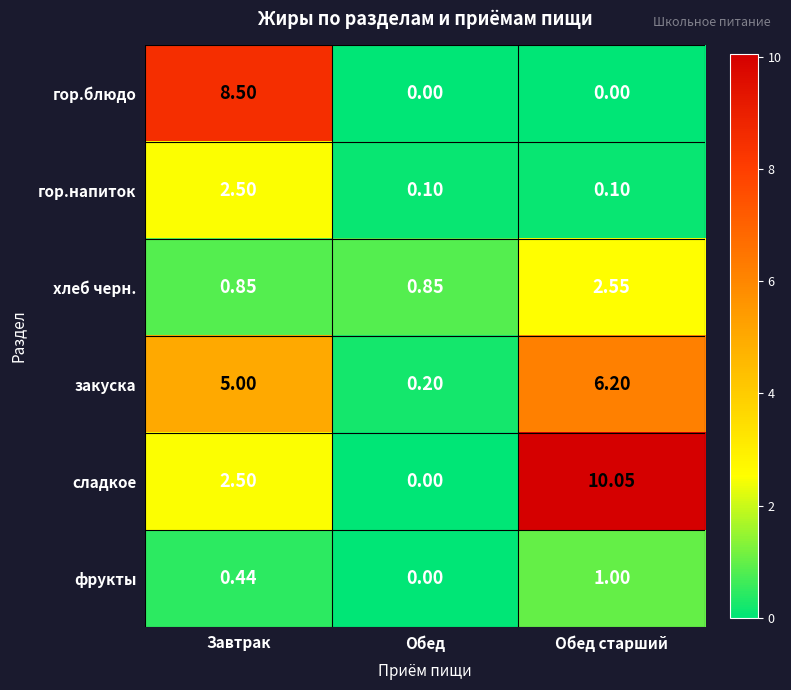

Where is сладкое nearest to the value 5?

Завтрак